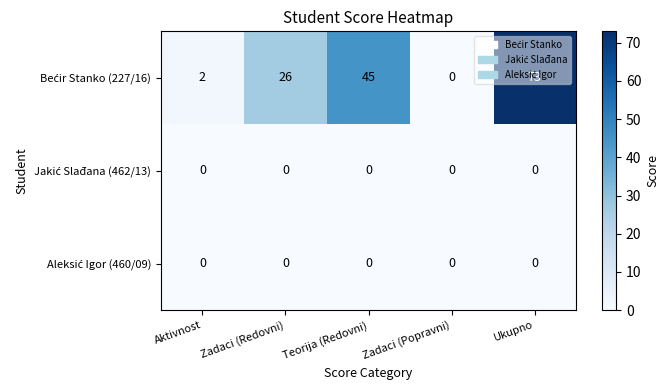

At which category is the sum across all series the highest?

Ukupno